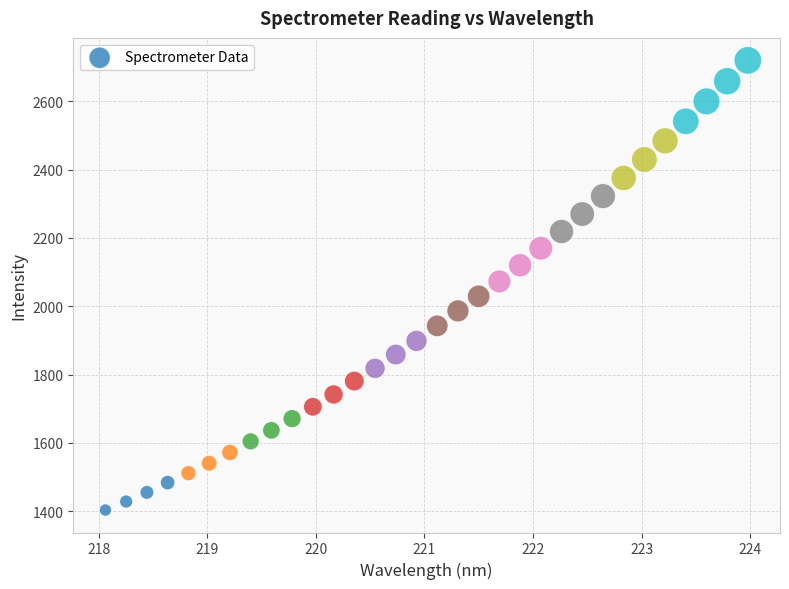

What is the range of Y values (max minus min)?

1315.8